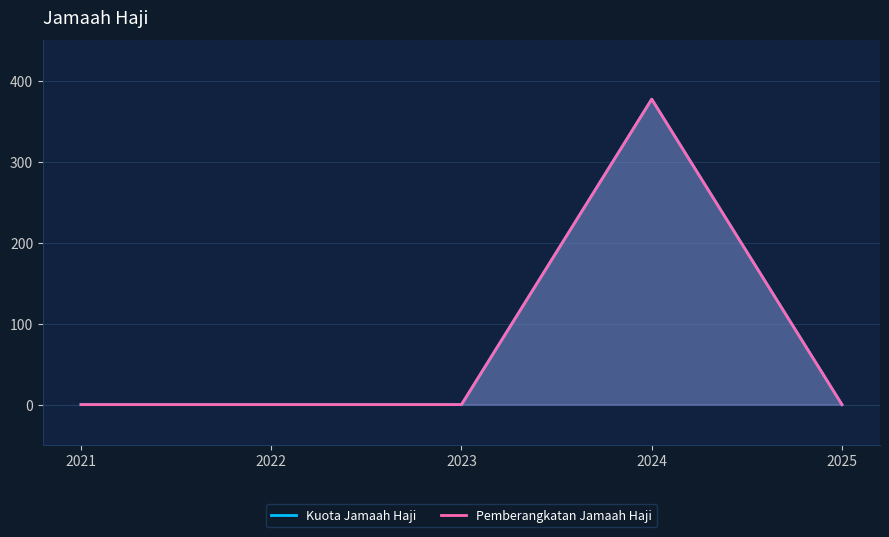

How many interior local peaks does the Kuota Jamaah Haji series have?

1